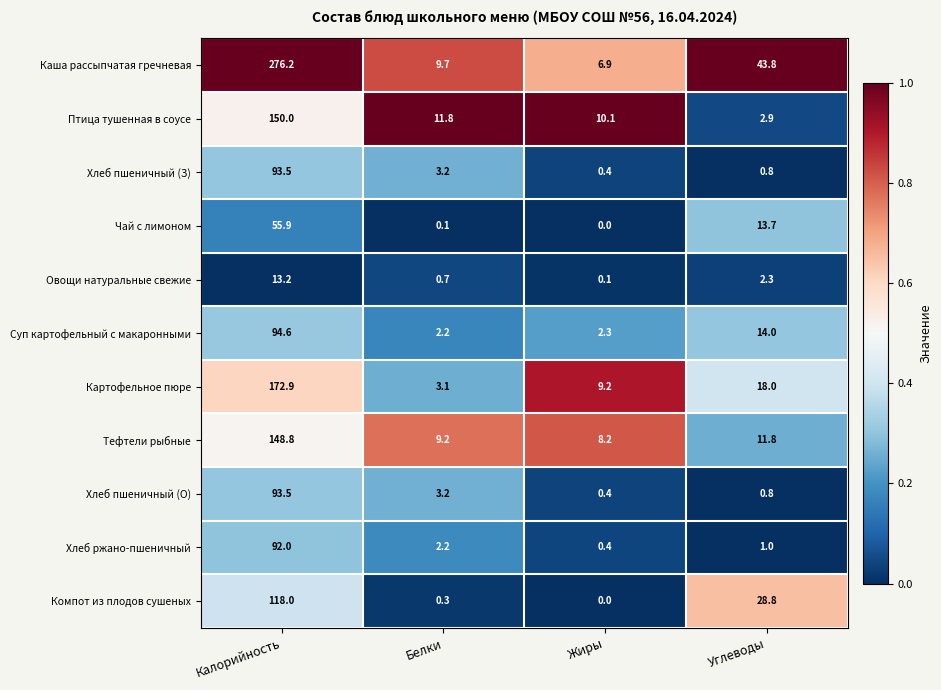

Which series has the largest total across all categories?

Каша рассыпчатая гречневая